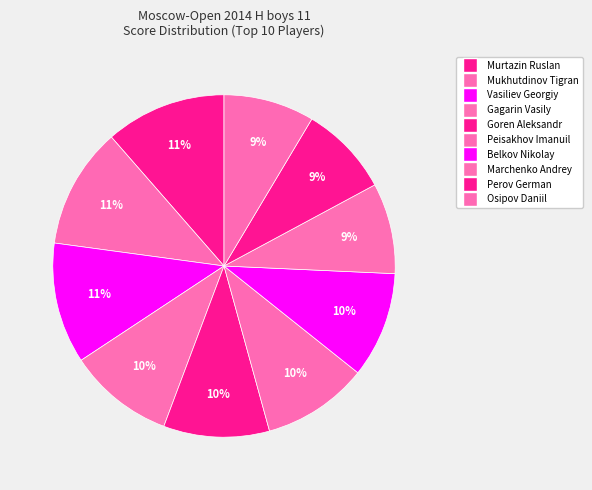

How many slices are in this pie chart?

10